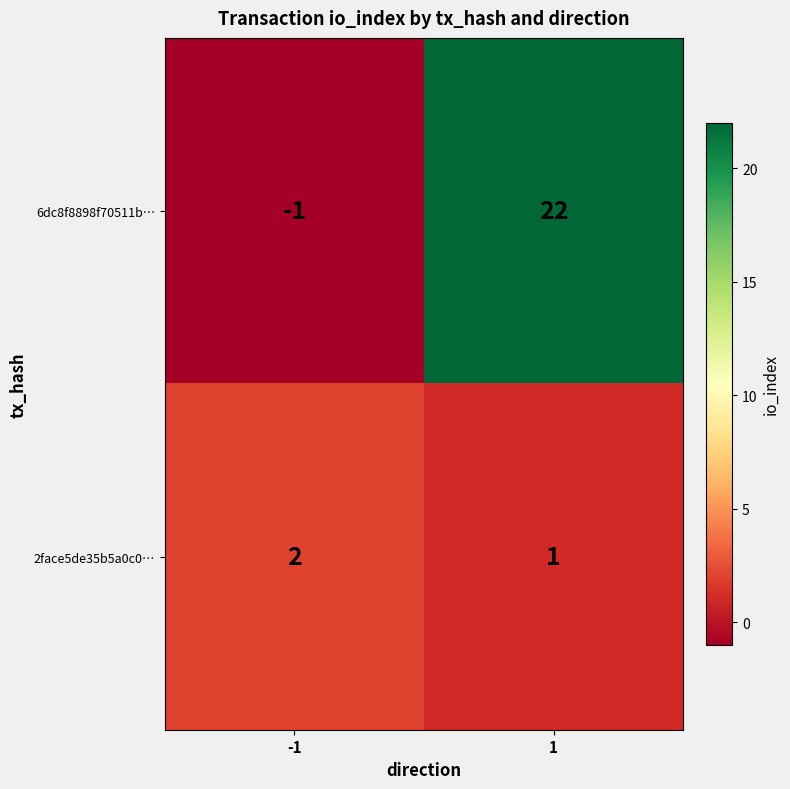

Which category has the lowest value across all series?

-1